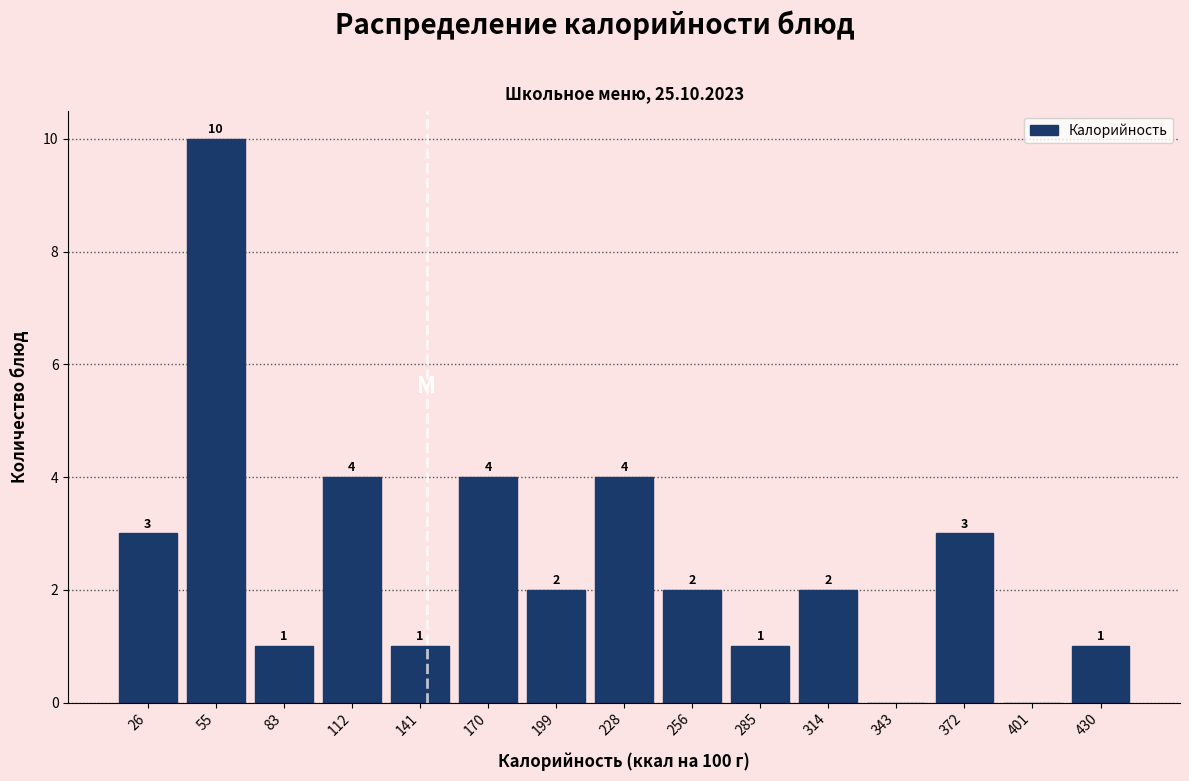

Which range on the x-axis has the tallest bar?

40 to 70